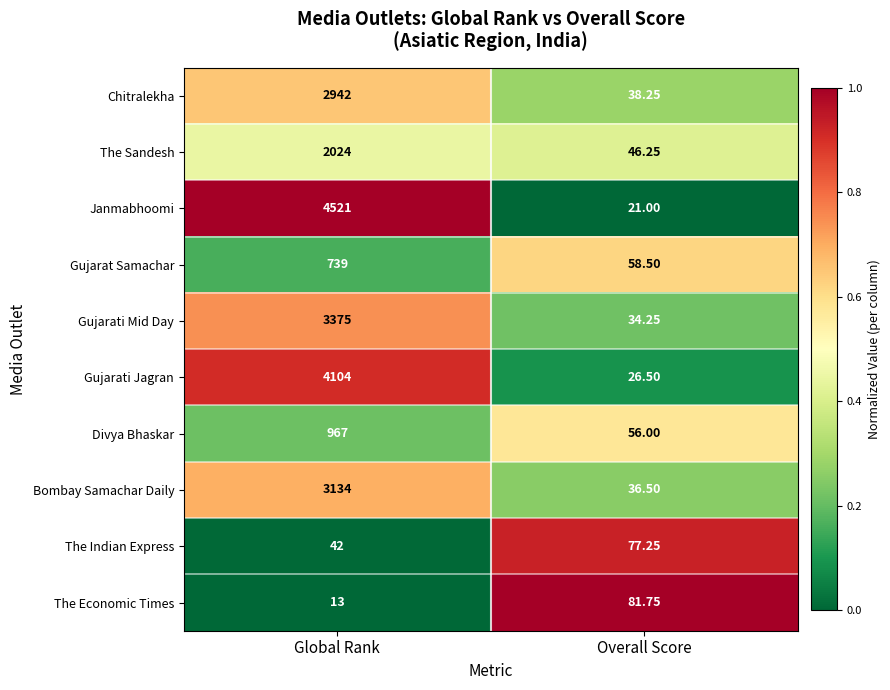

Rank the series at Global Rank from lowest to highest value.

The Economic Times, The Indian Express, Gujarat Samachar, Divya Bhaskar, The Sandesh, Chitralekha, Bombay Samachar Daily, Gujarati Mid Day, Gujarati Jagran, Janmabhoomi